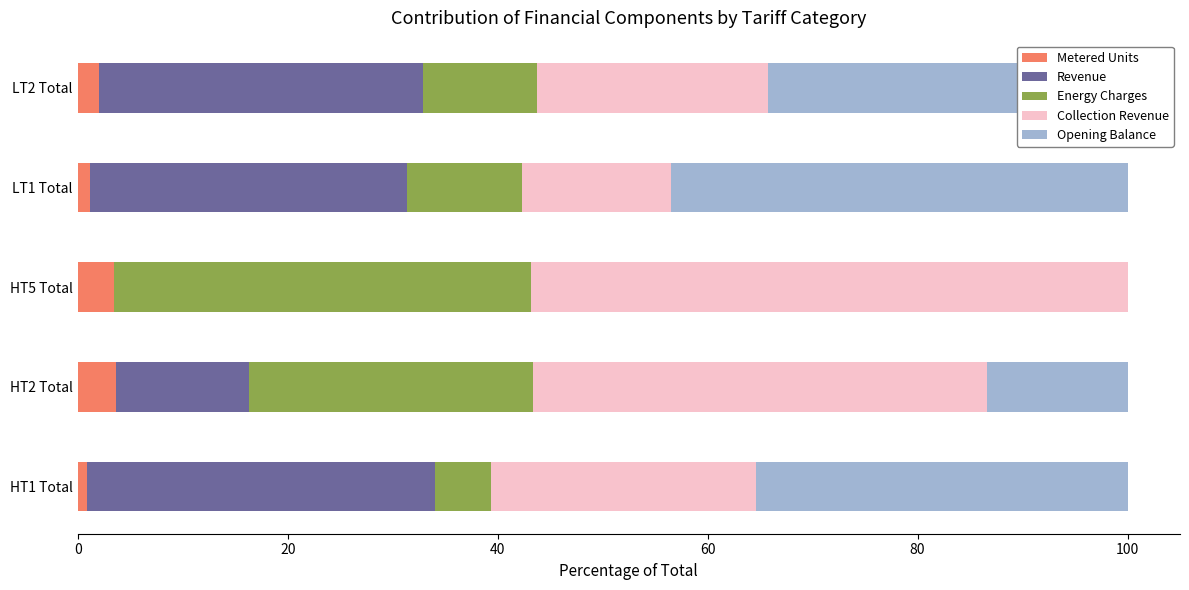

What are all the series names shown in the legend?

Metered Units, Revenue, Energy Charges, Collection Revenue, Opening Balance